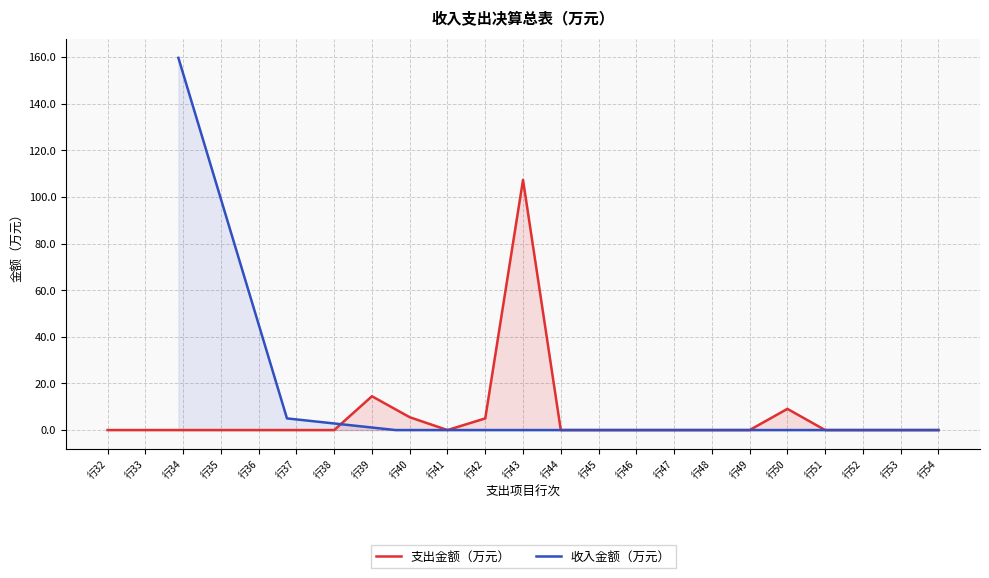

What is the difference between the maximum and second lowest values?

107.3